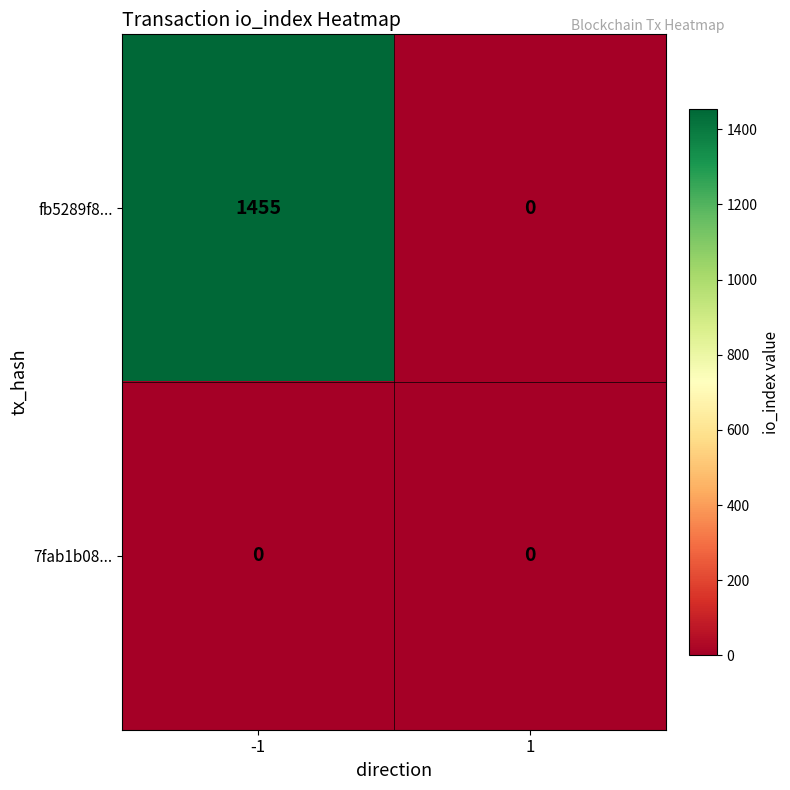

Which series changed the most between -1 and 1?

fb5289f8...